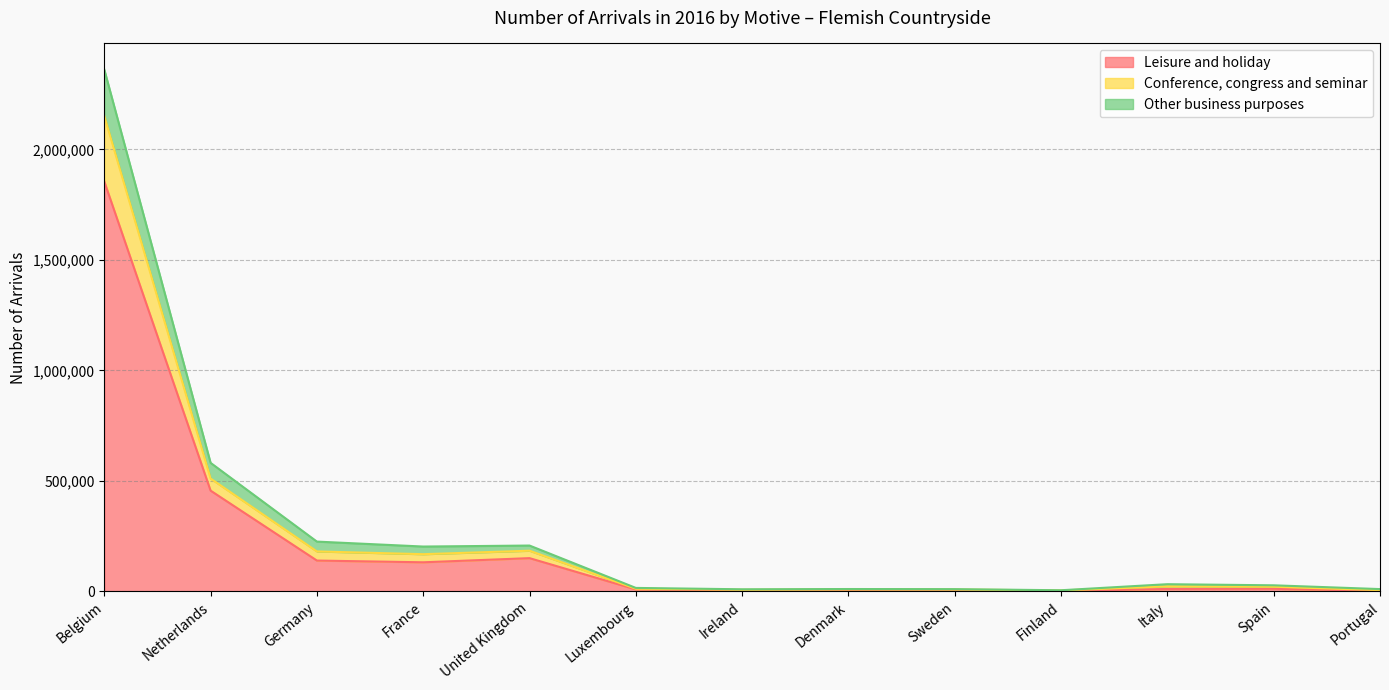

What position from the left is Sweden?

9